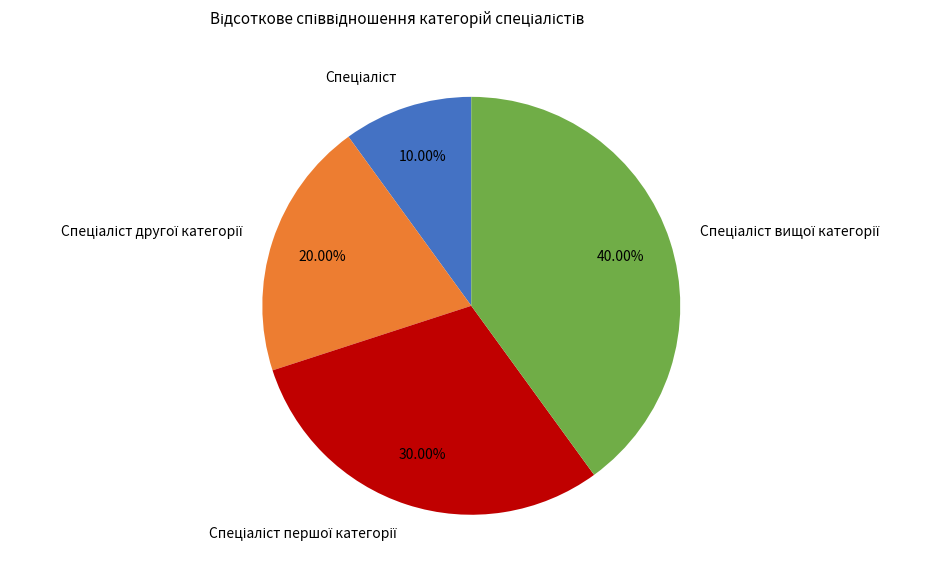

How many slices are in this pie chart?

4